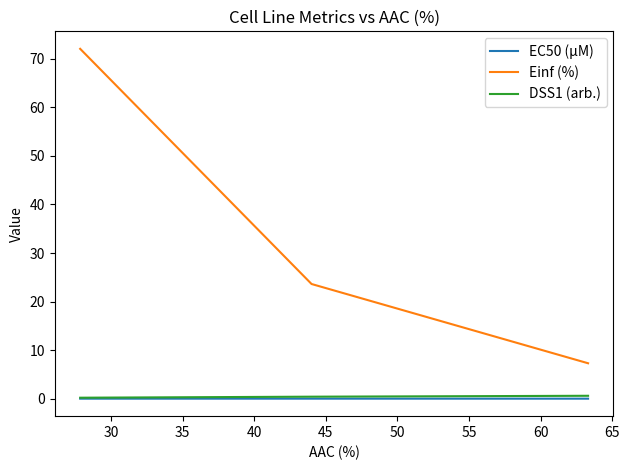

Which series has the largest total across all categories?

Einf (%)